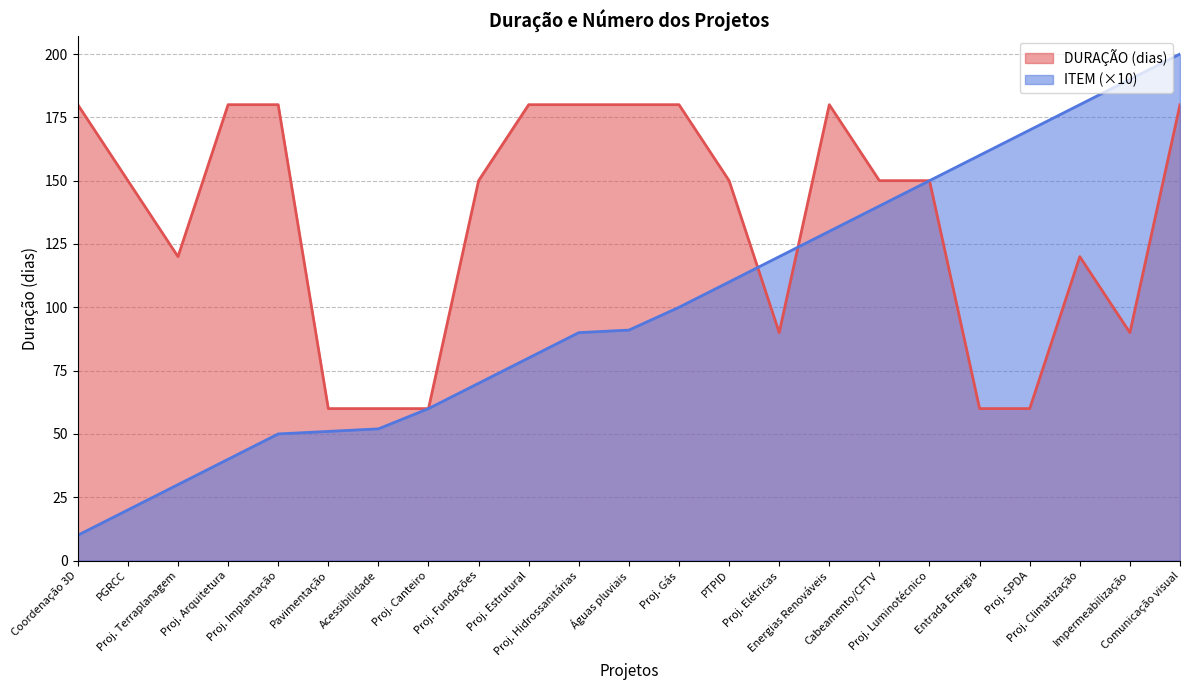

The DURAÇÃO series shows 60 at Entrada Energia. True or false?

True